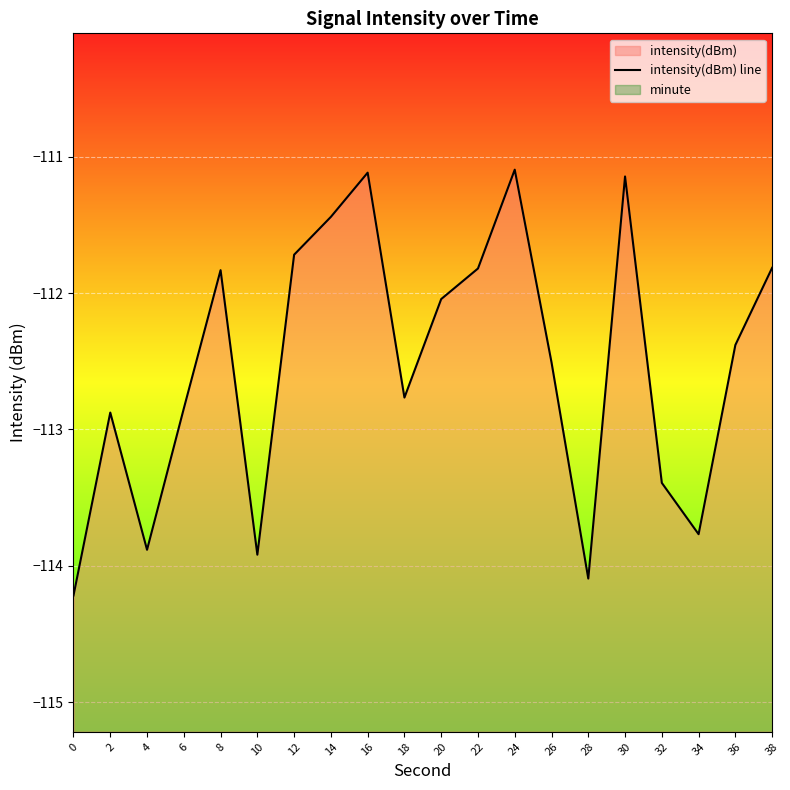

What is the difference between the maximum and minimum values?

3.1